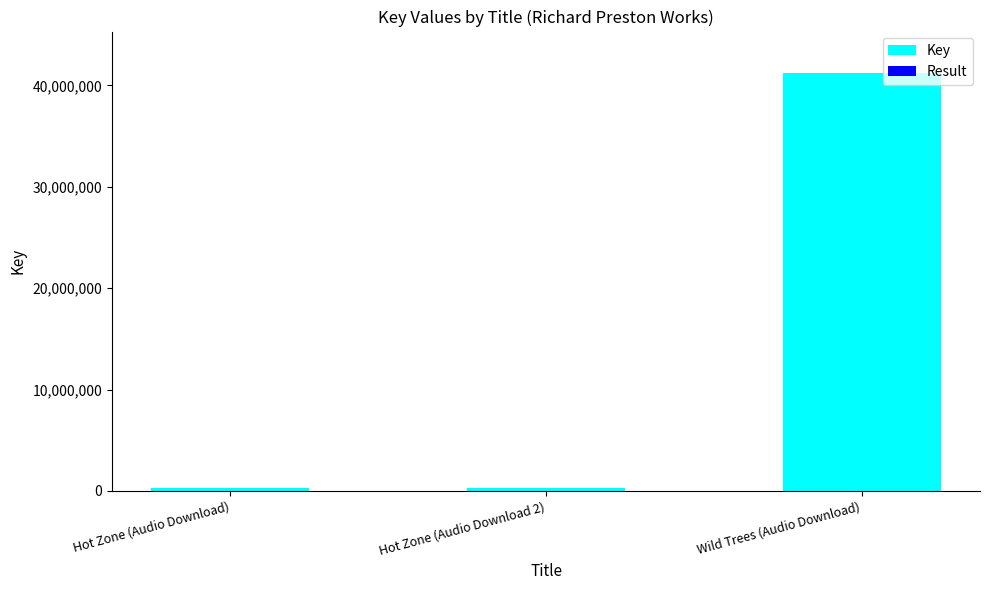

At which category is the sum across all series the highest?

Wild Trees (Audio Download)